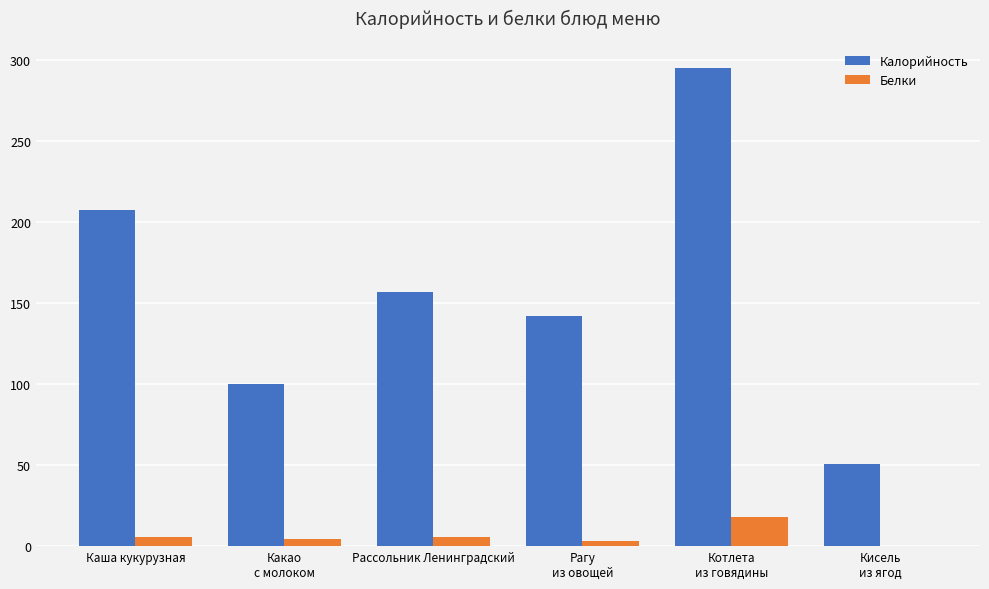

Which series has the largest range (max minus min)?

Калорийность